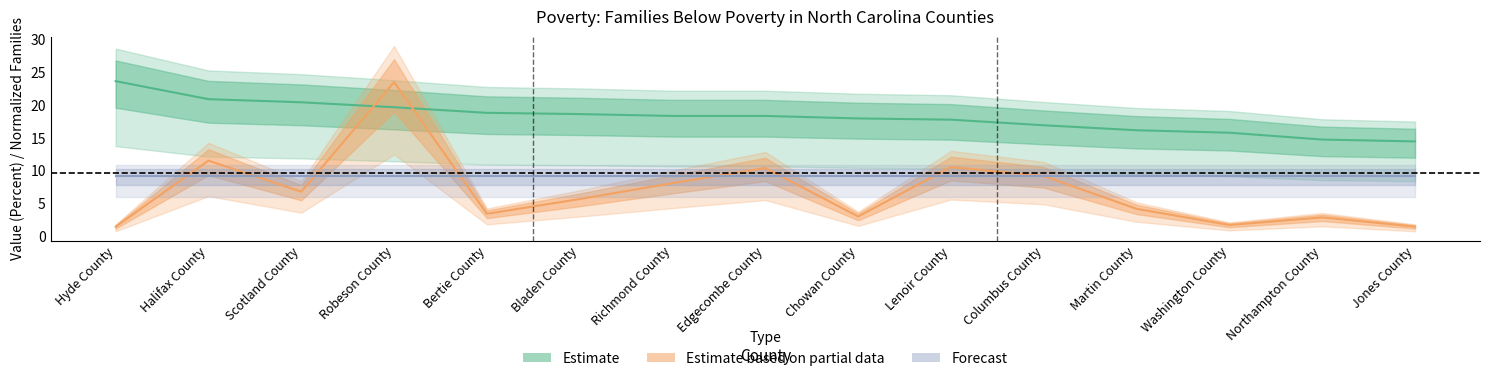

At which category does the chart reach its peak across all series?

Hyde County